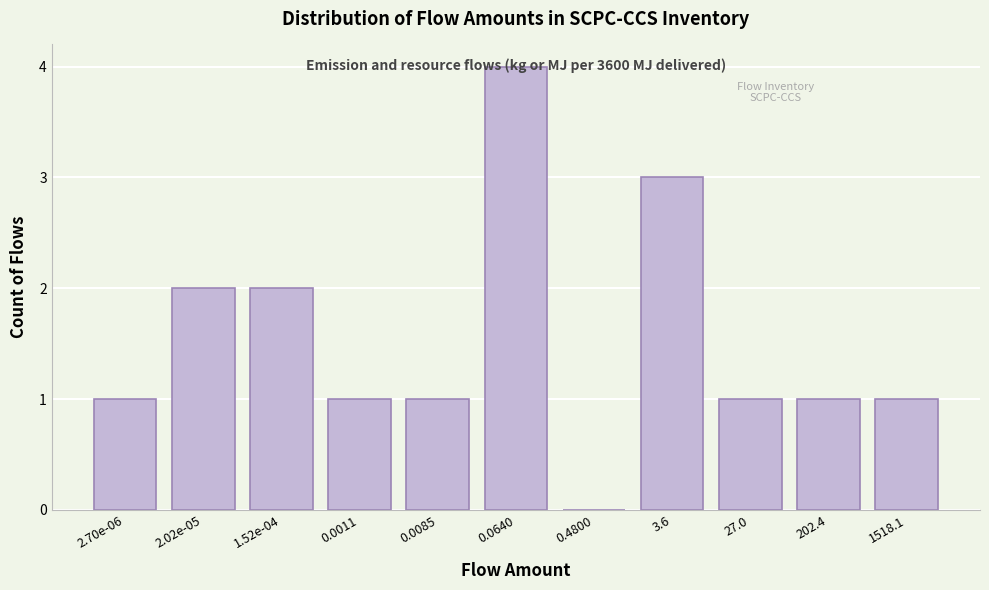

What is the maximum value shown in the chart?

4